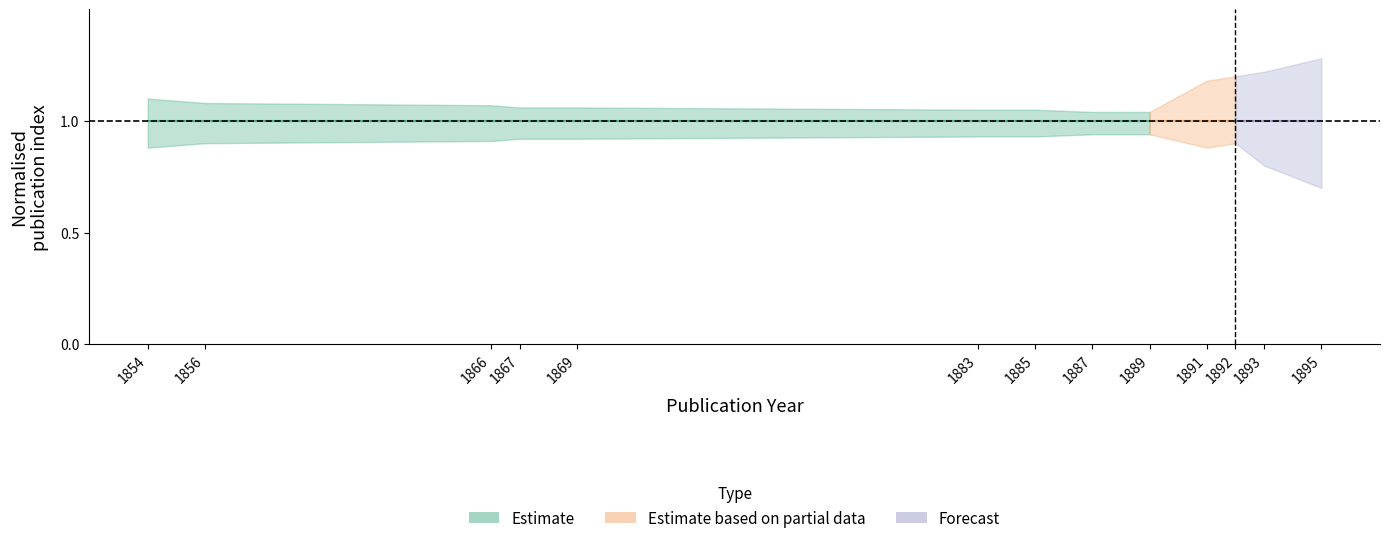

Reading left to right, transcribe all the data shown in this chart.

center_estimate: 1.0	1.0	1.0	1.0	1.0	1.0	1.0	1.0	1.0	1.0	1.0	1.0	1.0
lower_estimate: 0.9	0.9	0.9	0.9	0.9	0.9	0.9	0.9	0.9	0.9	0.9	0.8	0.7
upper_estimate: 1.1	1.1	1.1	1.1	1.1	1.1	1.1	1.0	1.0	1.2	1.2	1.2	1.3